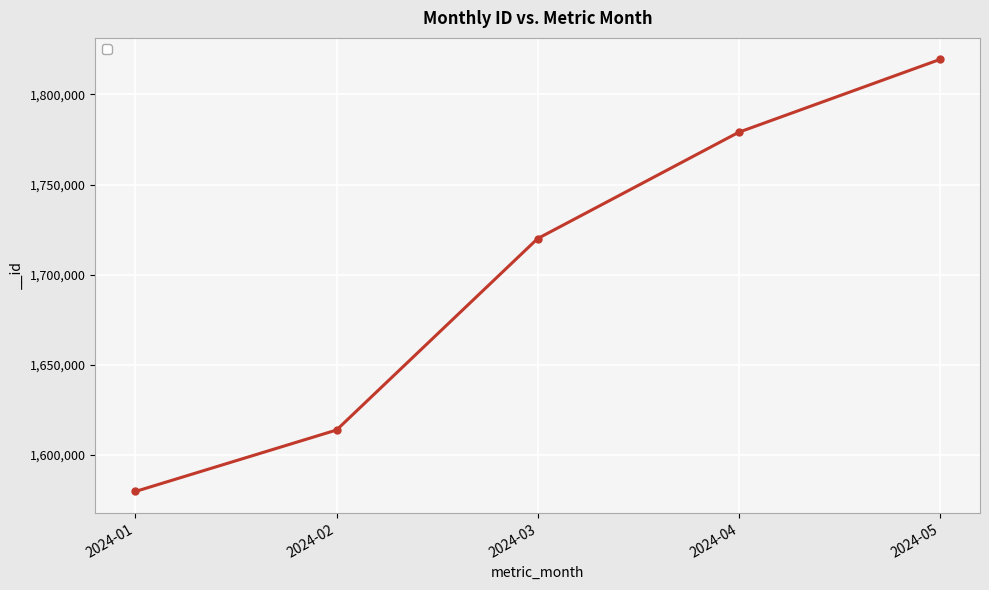

Does the chart have visible grid lines?

Yes